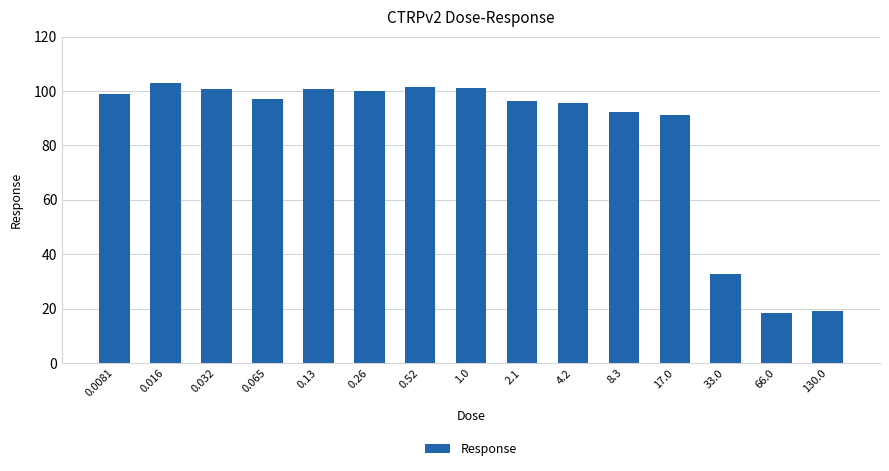

What is the change in value from 0.032 to 0.52?

+0.7